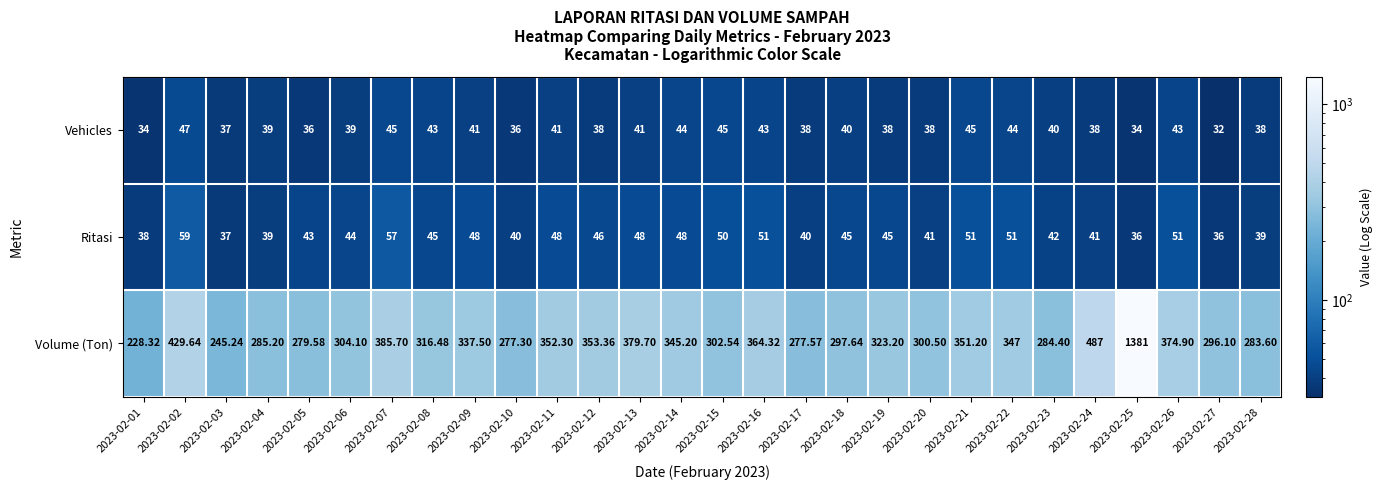

Which series has the largest range (max minus min)?

Volume (Ton)